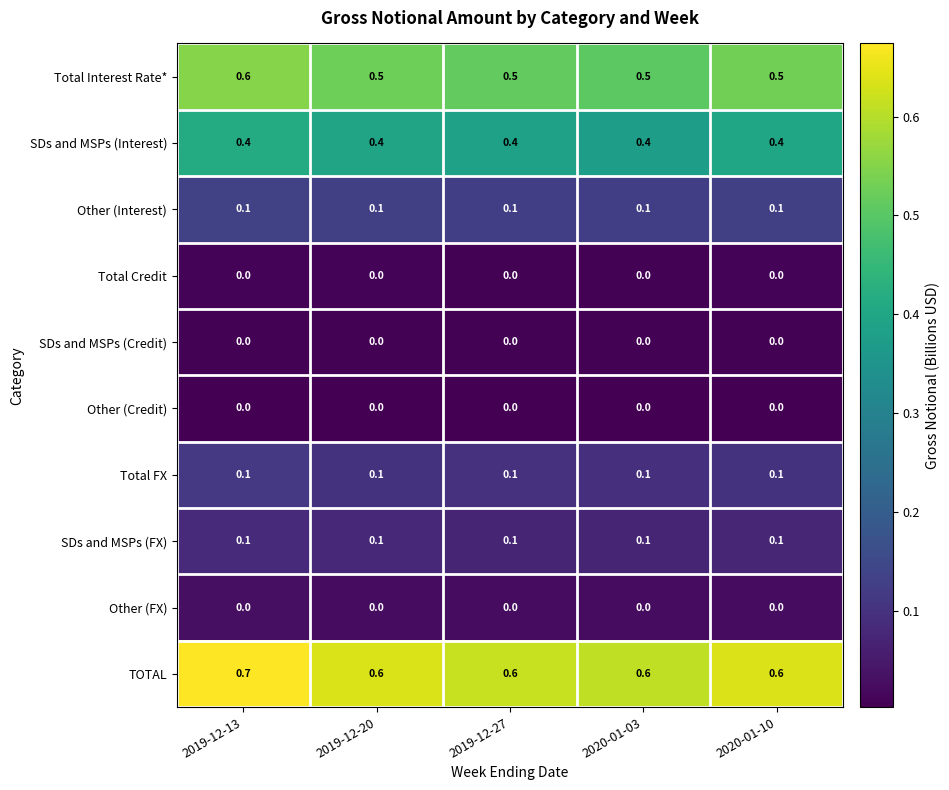

What is the sum of the SDs and MSPs (Interest) values at 2020-01-10 and 2019-12-20?

0.8